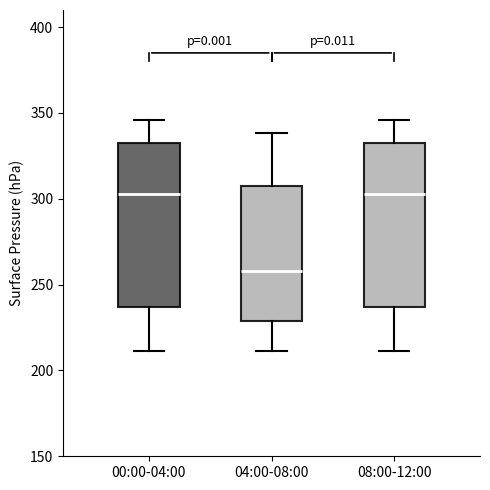

Reading left to right, read every box against the y-axis: the position of its median line, the range the box covers, and the ends of its whiskers. The values are not printed on the chart, so give them approximately, as read against the axis.

00:00-04:00: median 305, box 235 to 335, whiskers 210 to 345
04:00-08:00: median 260, box 230 to 305, whiskers 210 to 340
08:00-12:00: median 305, box 235 to 335, whiskers 210 to 345